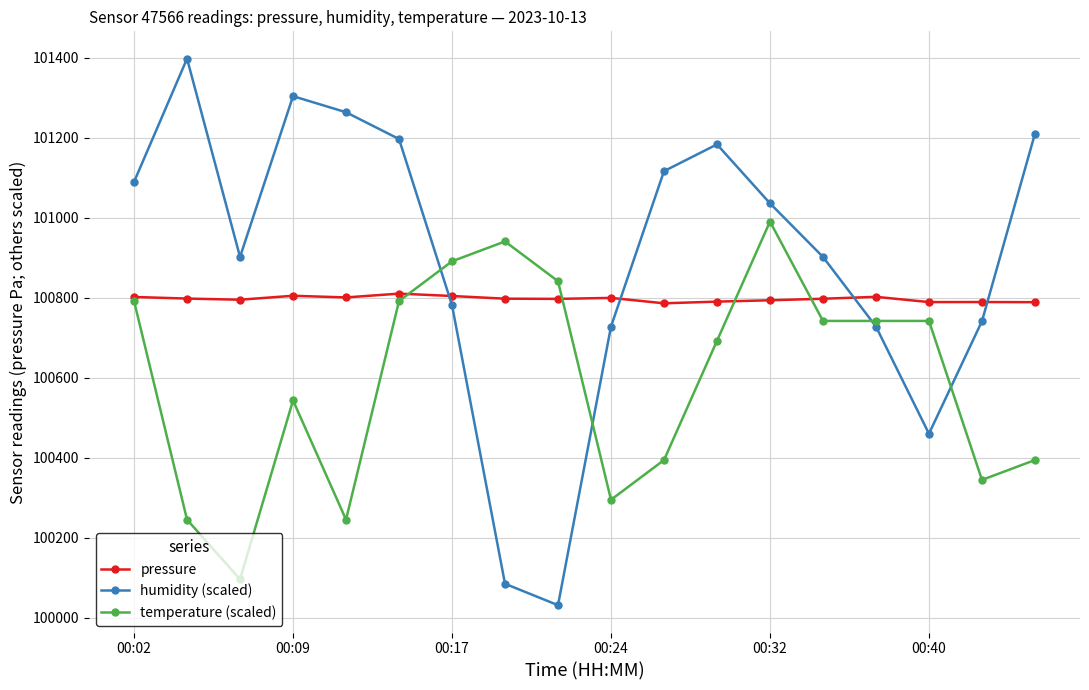

True or false: humidity (scaled) has more than 1 points higher than both neighbors.

True